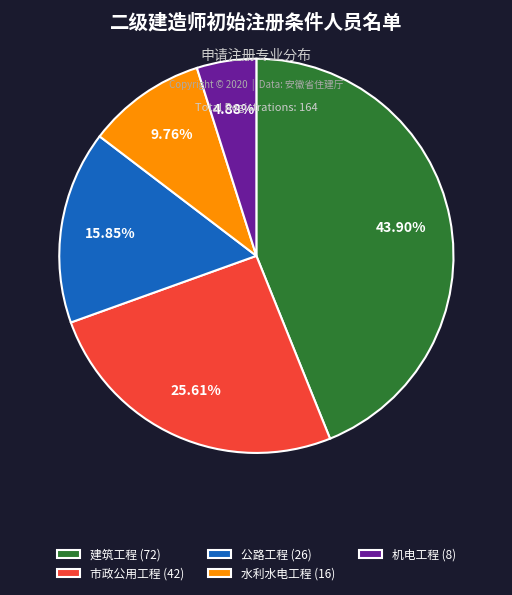

To the nearest percent, what is the difference between the largest and smallest slice percentages?

39%